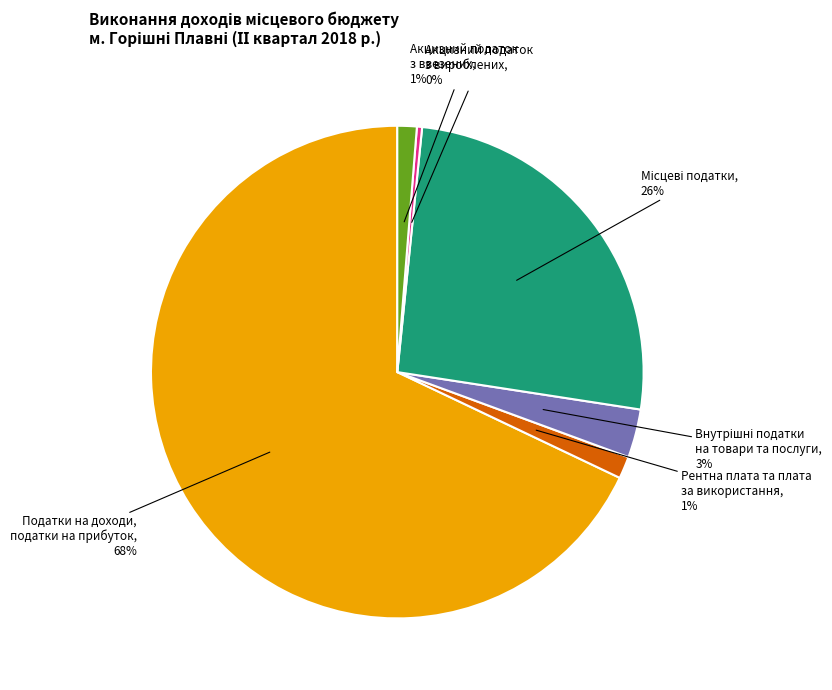

Is Податки на доходи, податки на прибуток the majority of the pie?

Yes